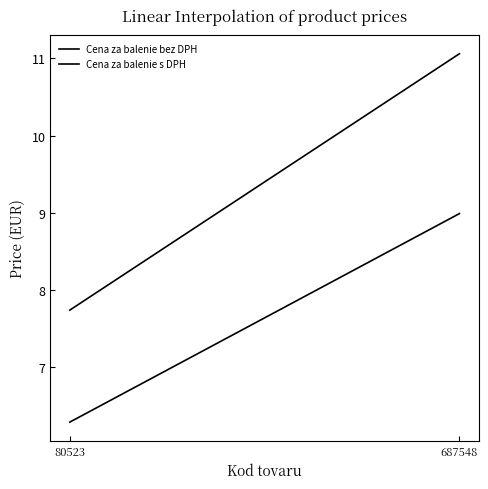

How many data points does each series have?

2